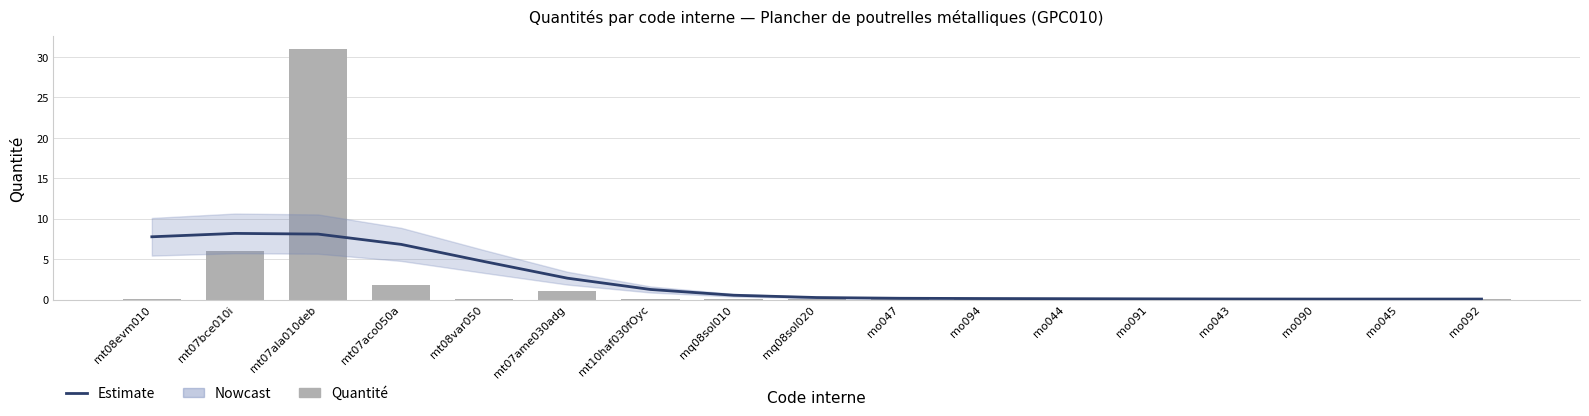

List the labels in order of Quantité value, largest first.

mt07ala010deb, mt07bce010i, mt07aco050a, mt07ame030adg, mo047, mo094, mt08evm010, mo092, mt10haf030fOyc, mo044, mo091, mo043, mo090, mo045, mt08var050, mq08sol020, mq08sol010